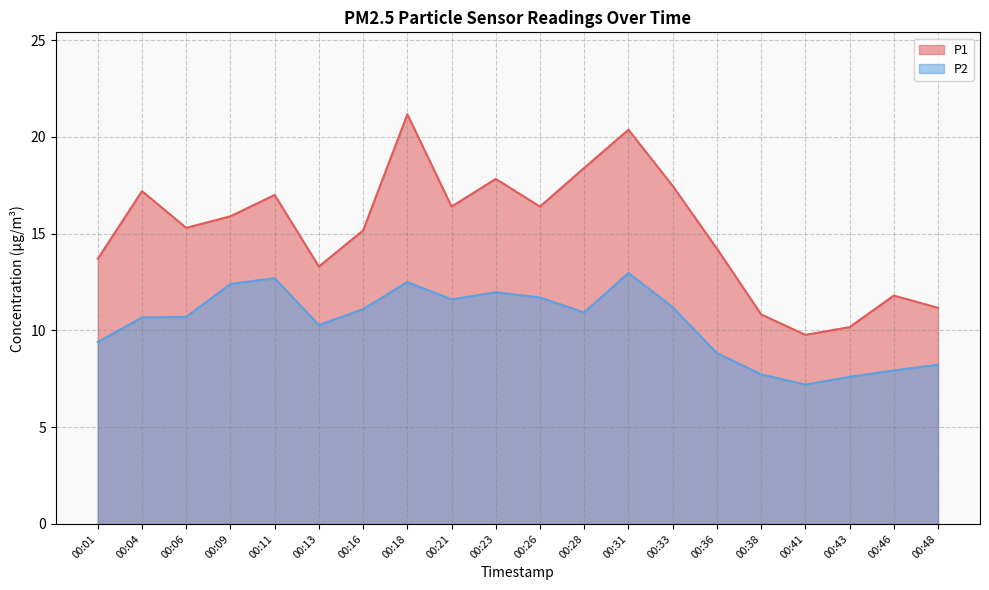

What is the total value across all series at 00:23?

29.8